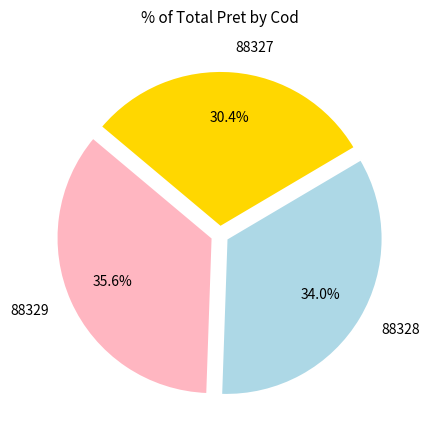

To the nearest percent, what is the difference between the 88328 and 88327 slice percentages?

4%